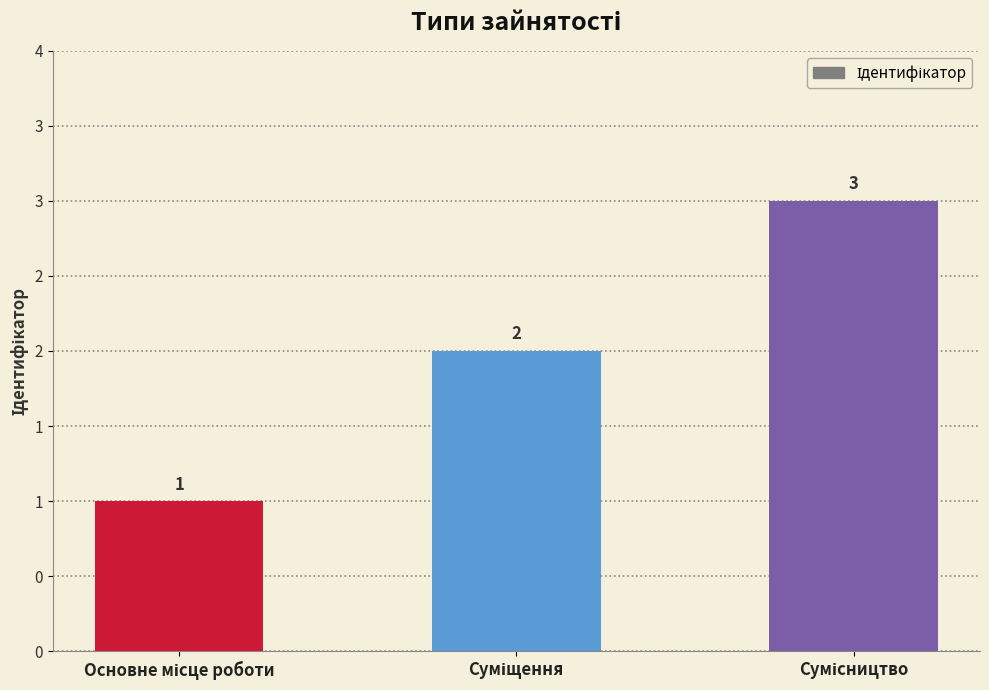

Are the bars horizontal?

No